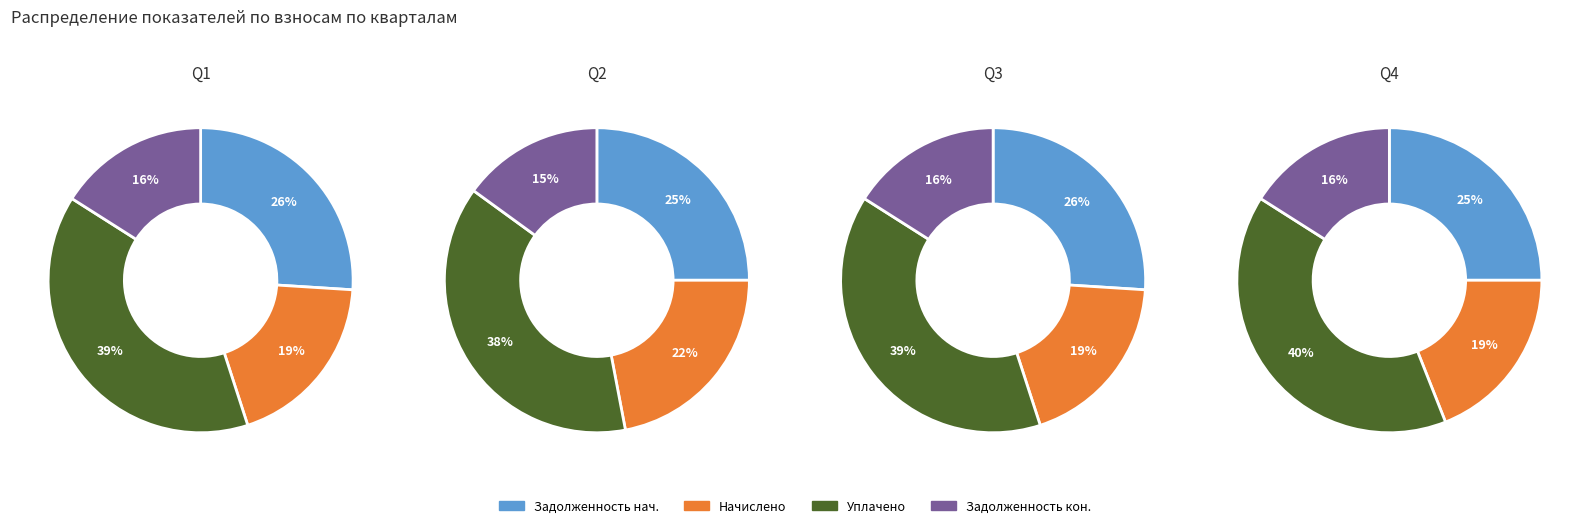

True or false: 24 accounts for 1% of the total.

False